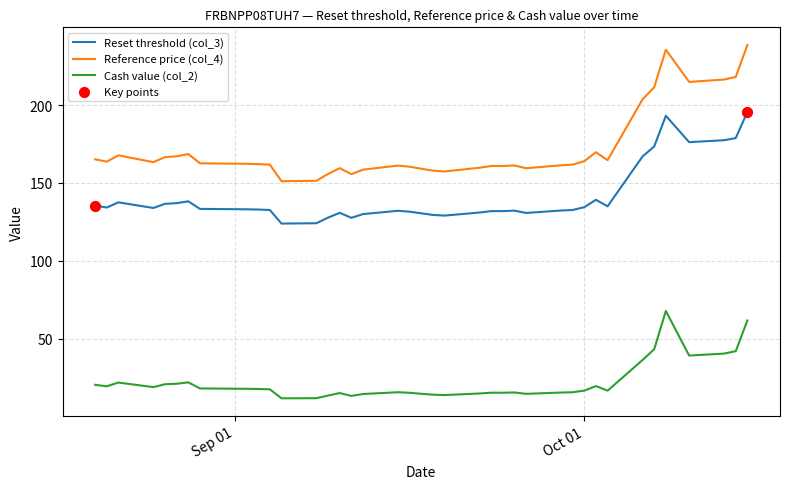

Which series has the largest total across all categories?

Reference price (col_4)